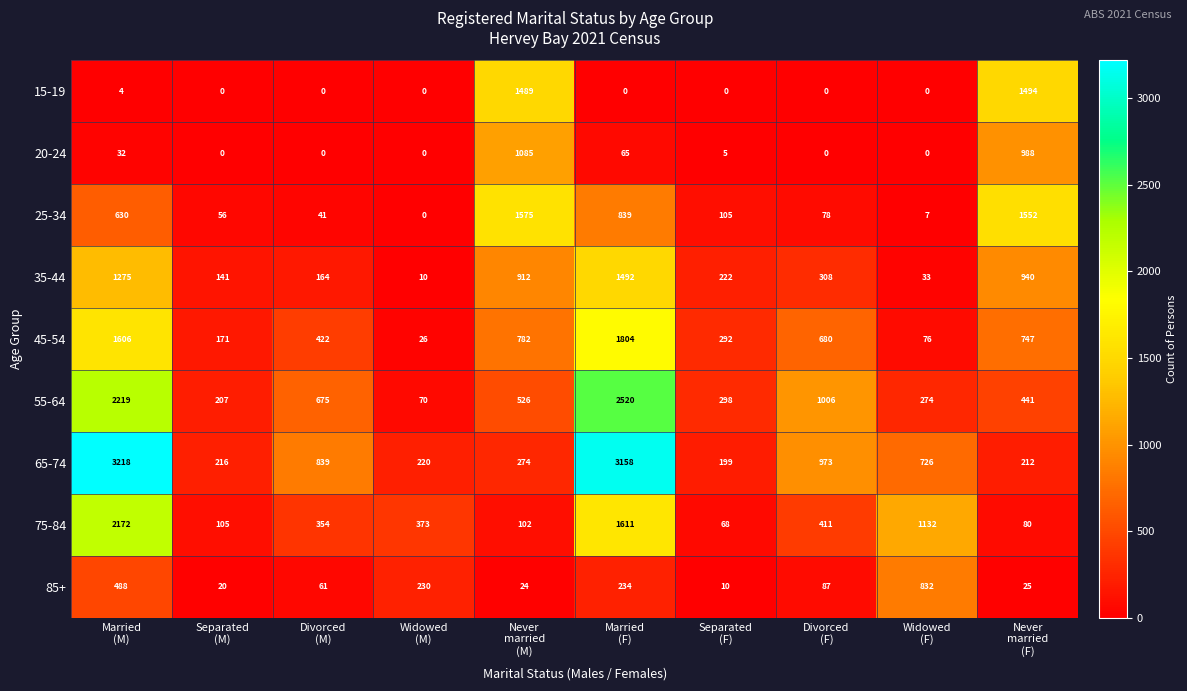

What is the greatest value displayed?

3218